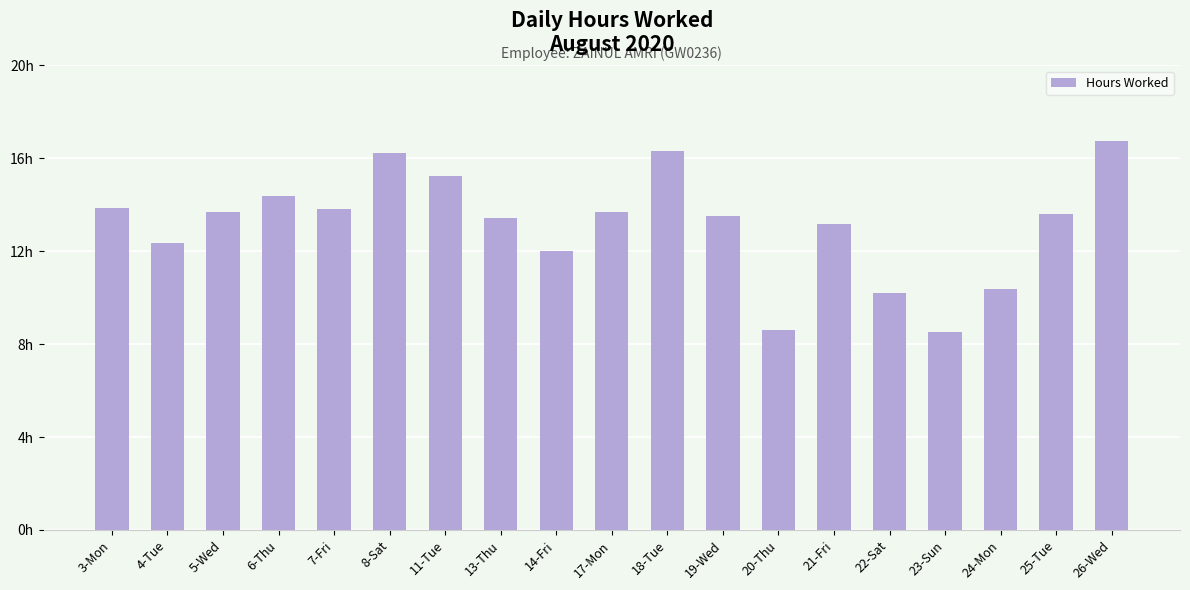

What is the difference between the values at 17-Mon and 8-Sat?

2.6